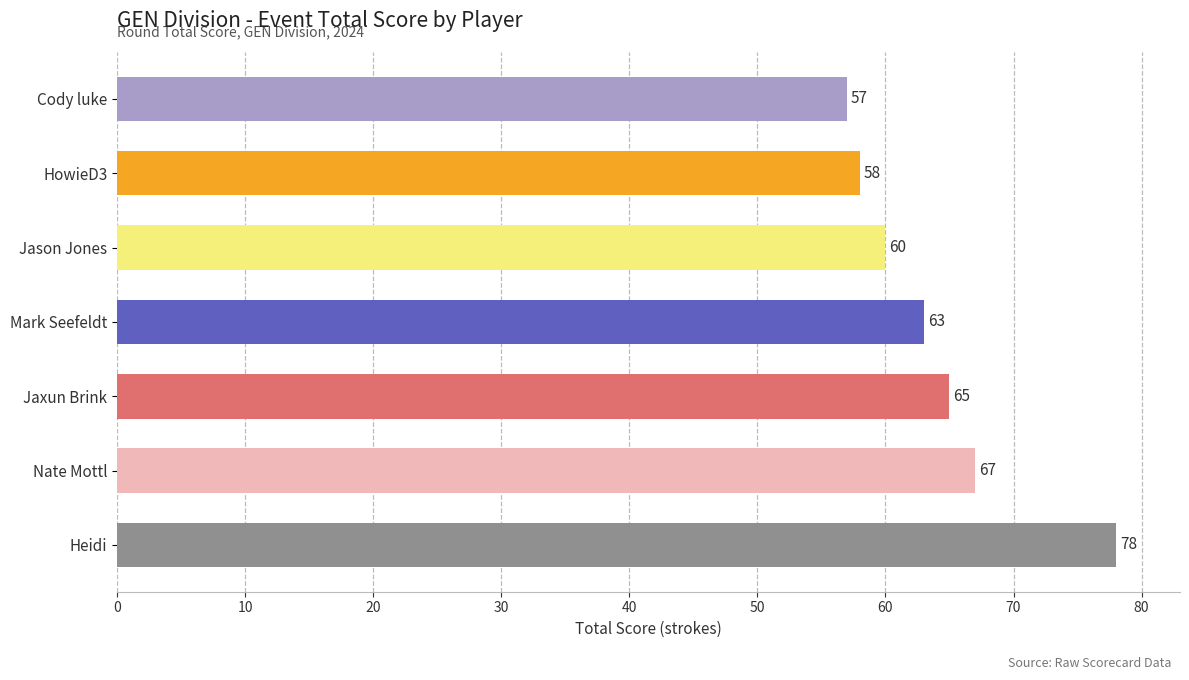

Rank the categories by value from highest to lowest.

Heidi, Nate Mottl, Jaxun Brink, Mark Seefeldt, Jason Jones, HowieD3, Cody luke